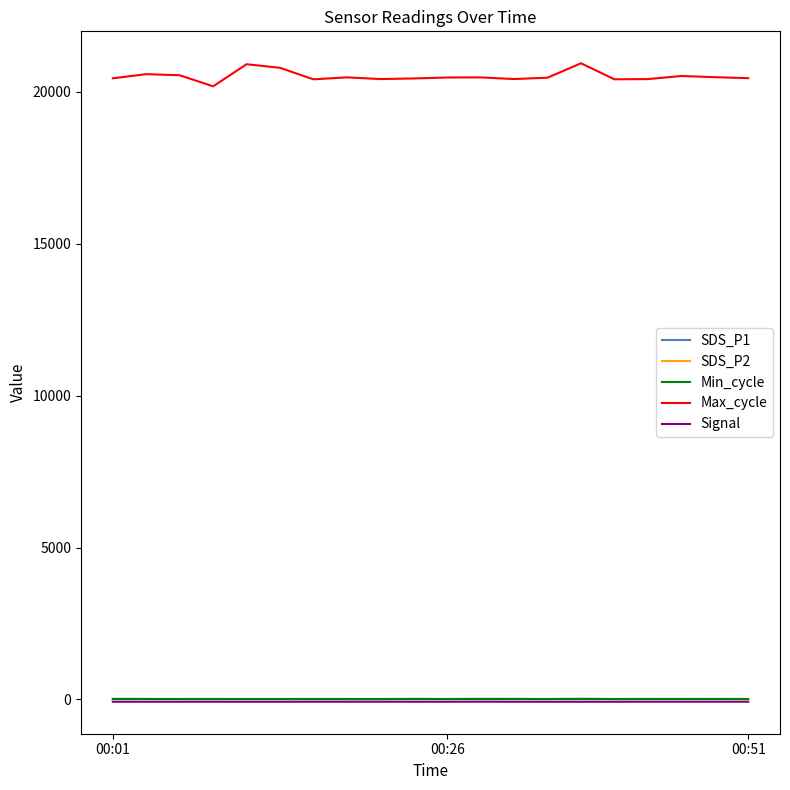

True or false: SDS_P1 and Max_cycle cross at least once.

False